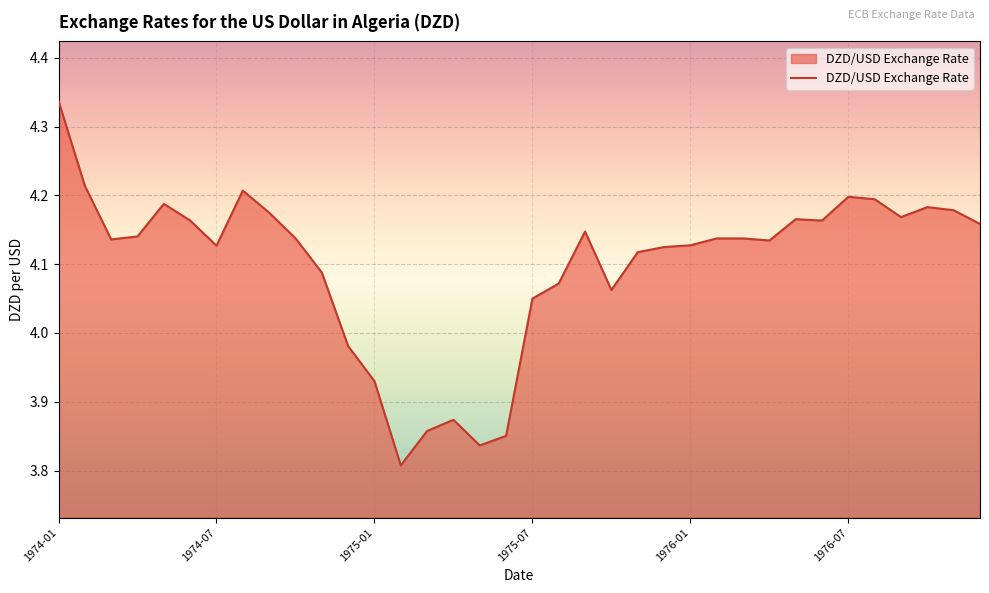

What is the difference between the maximum and minimum values?

0.5